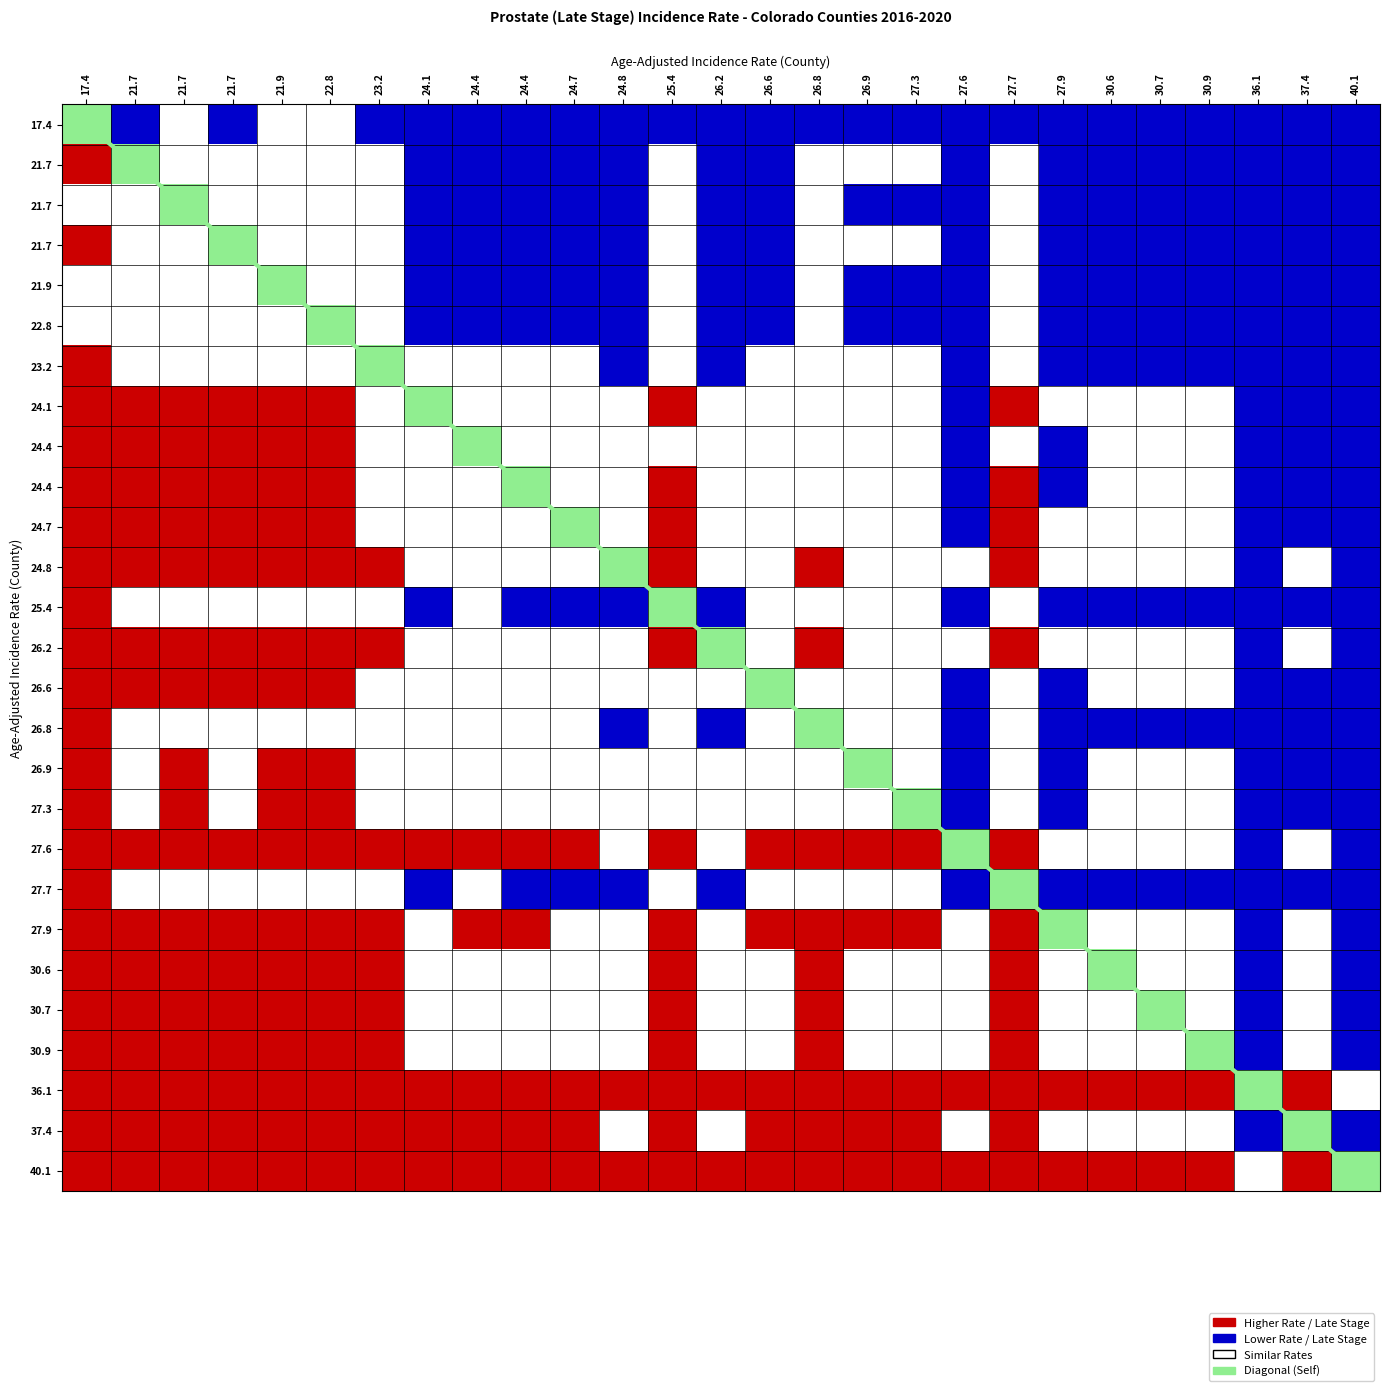

How many distinct data groups are displayed?

27